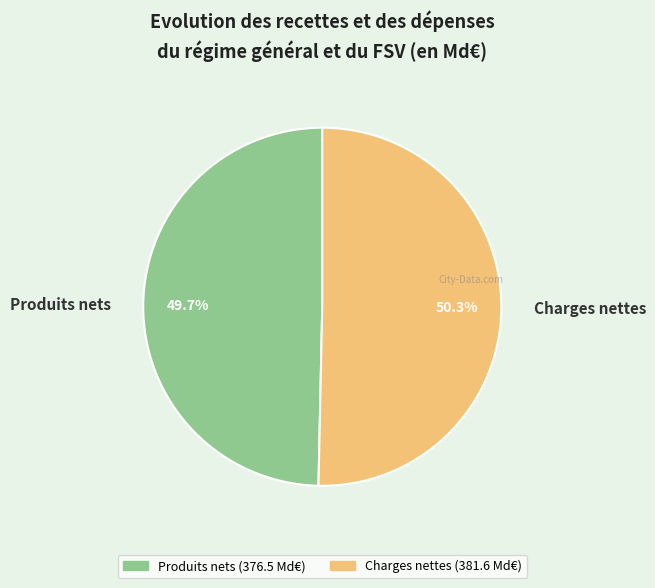

The Produits nets slice represents 58% of the pie. True or false?

False